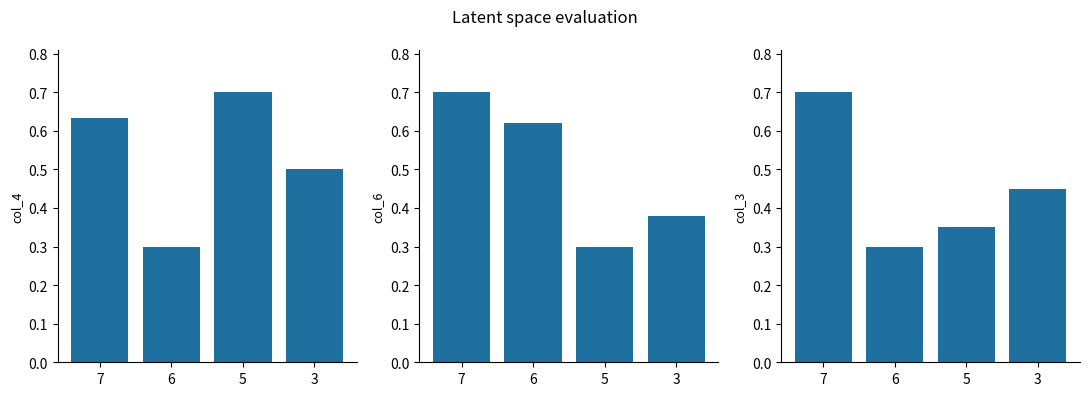

What is the value of the col_3 bar at the 1st from the left?

0.7